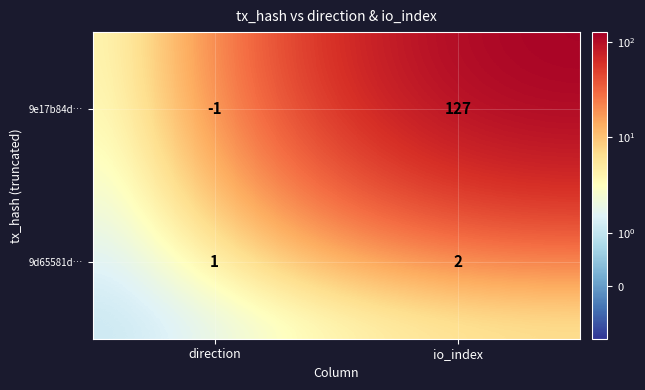

At which category does the chart reach its peak across all series?

io_index